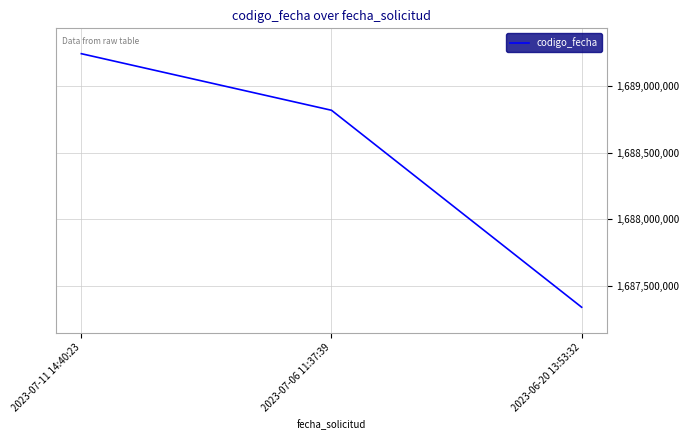

Does the chart display data point markers on the line(s)?

No